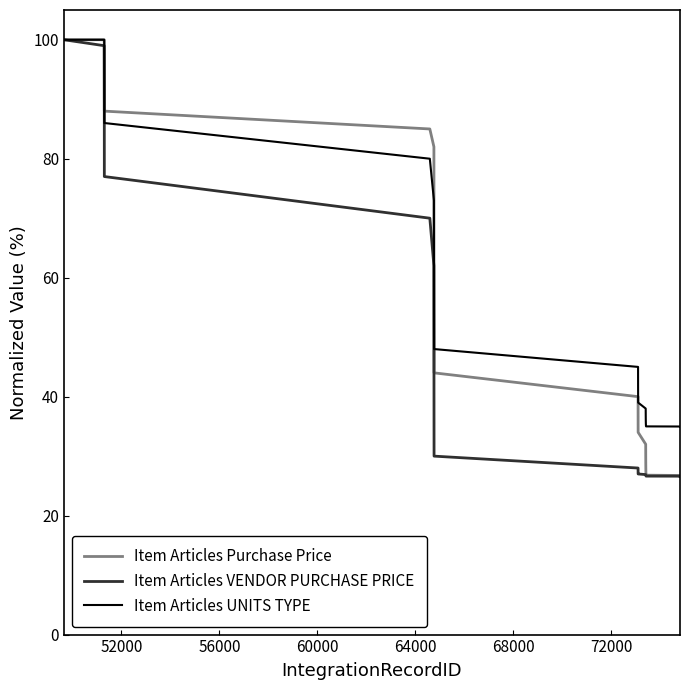

List the series in order of their overall mean, lowest first.

Item Articles VENDOR PURCHASE PRICE, Item Articles Purchase Price, Item Articles UNITS TYPE